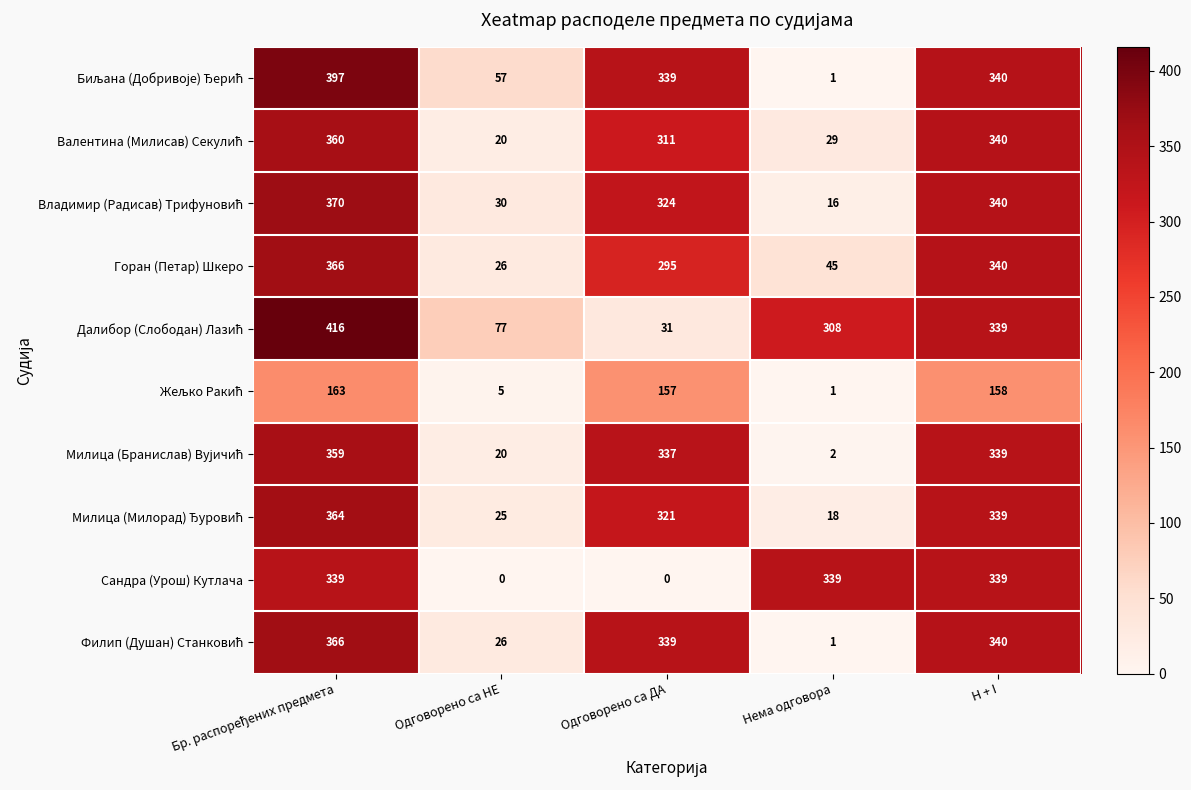

What is the difference between the maximum and minimum values in the Горан (Петар) Шкеро series?

340